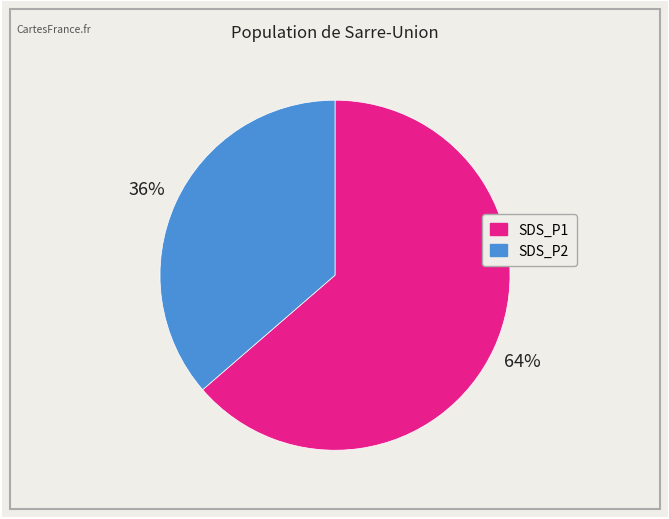

The SDS_P2 slice represents 31% of the pie. True or false?

False